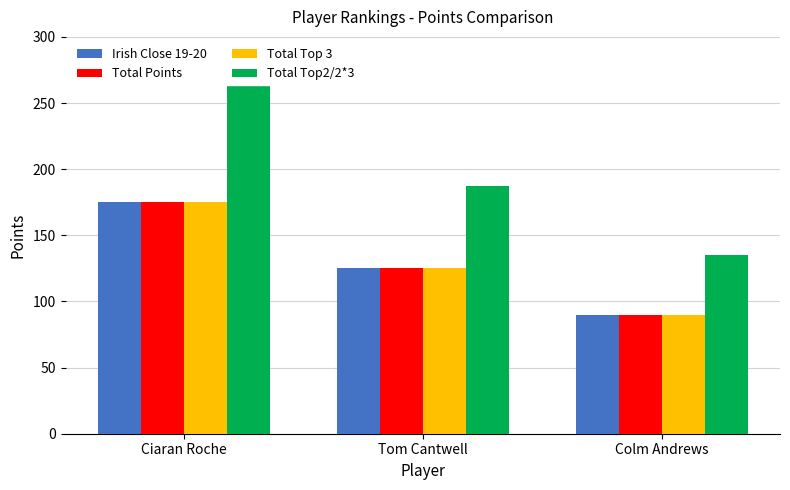

What position from the right is Tom Cantwell?

2